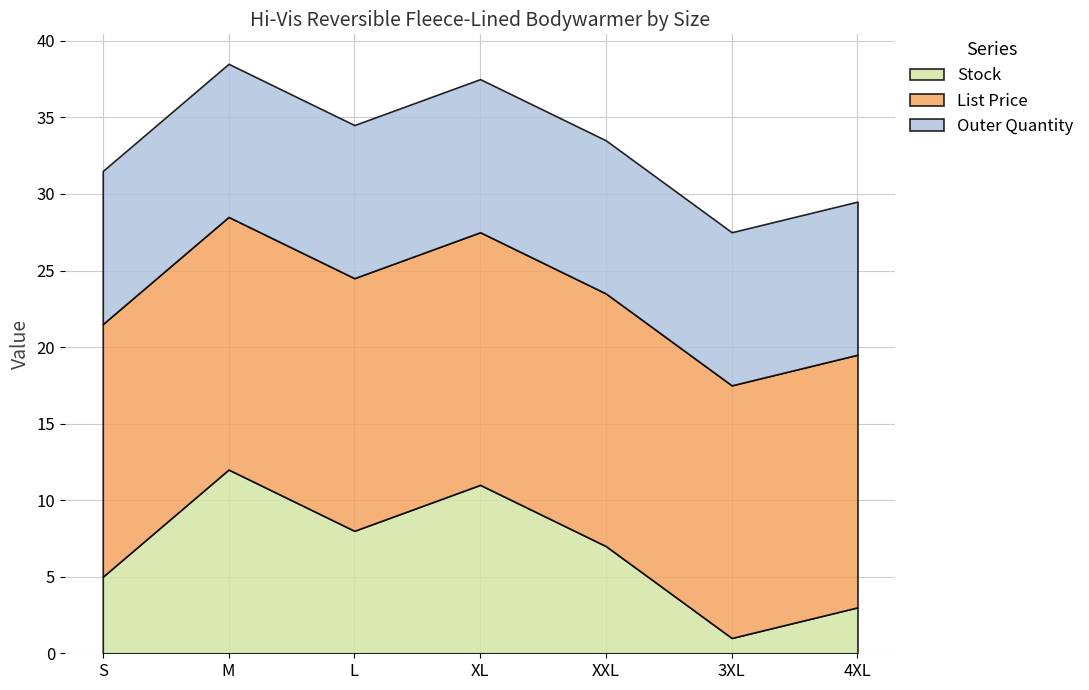

What is the difference between the Stock values at M and 4XL?

9.0